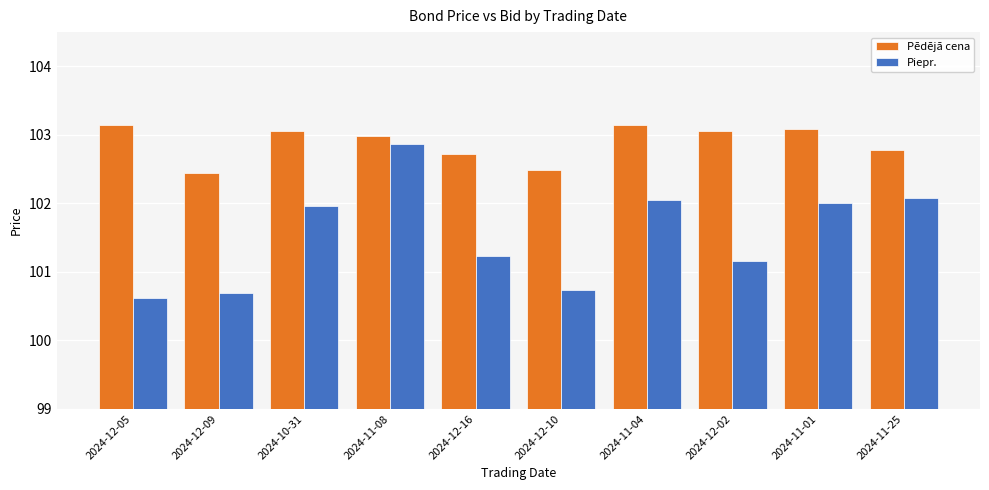

What is the total value across all series at 2024-12-16?

204.0